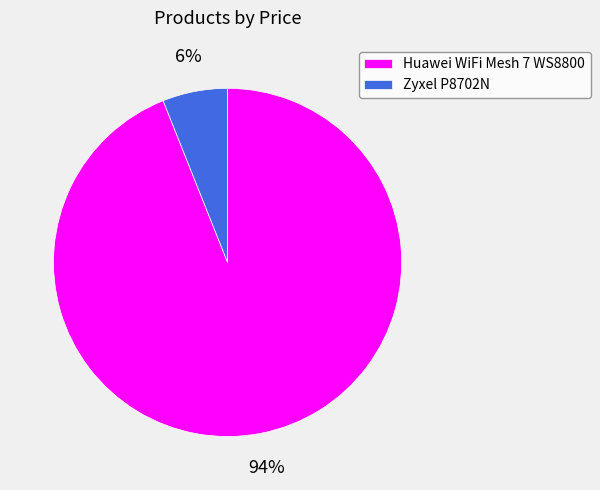

Rank the categories by value from lowest to highest.

Zyxel P8702N, Huawei WiFi Mesh 7 WS8800